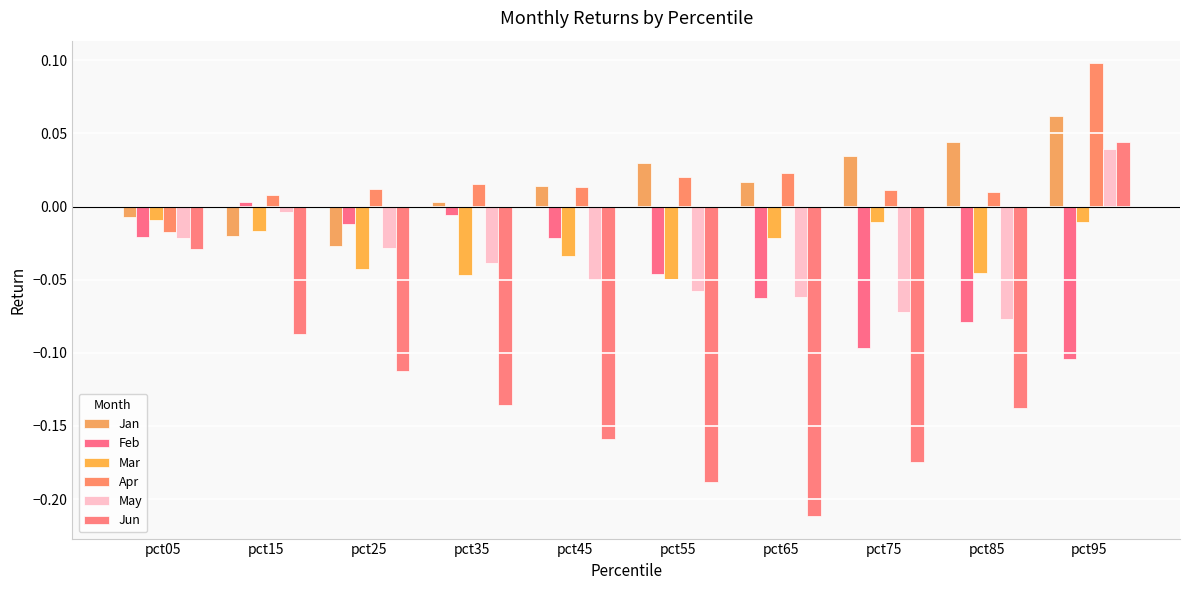

Which has a higher value, pct55 or pct45?

pct55